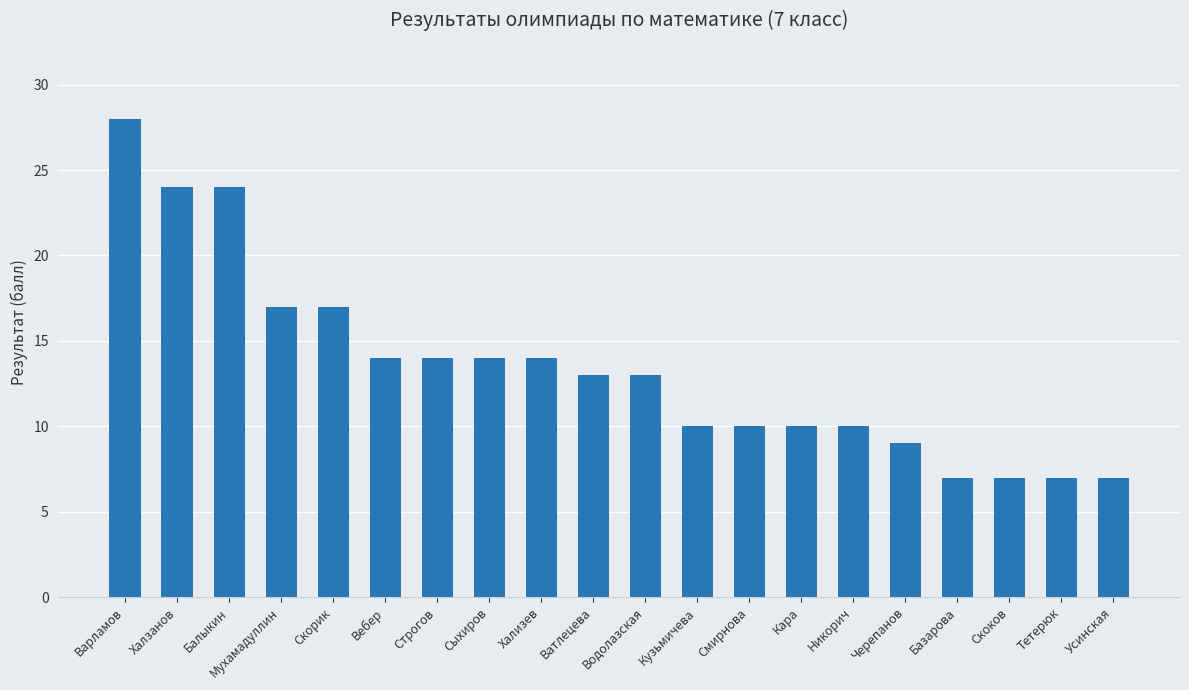

What is the difference between the values at Тетерюк and Кара?

3